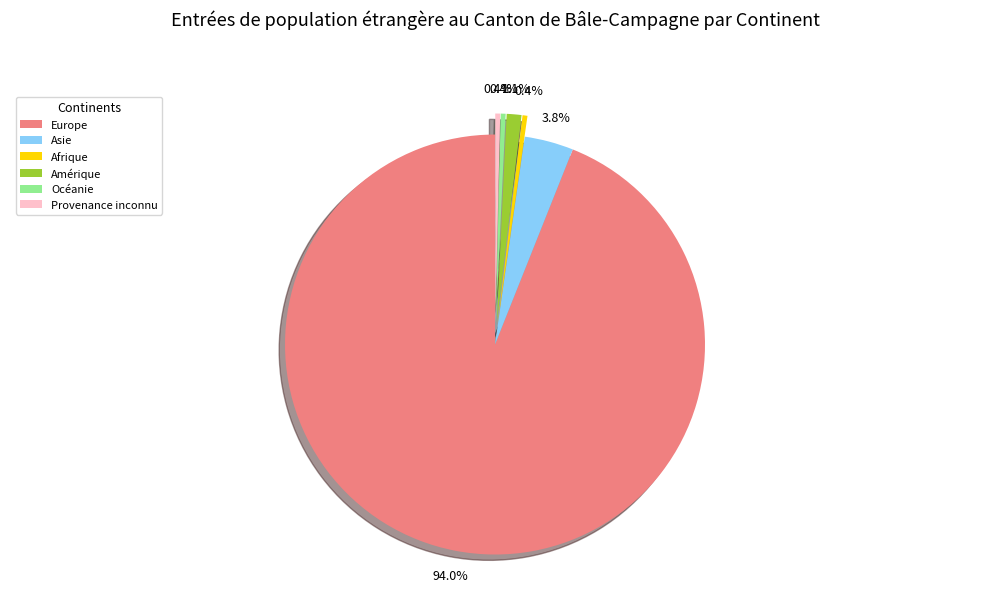

The Provenance inconnu slice represents 6% of the pie. True or false?

False